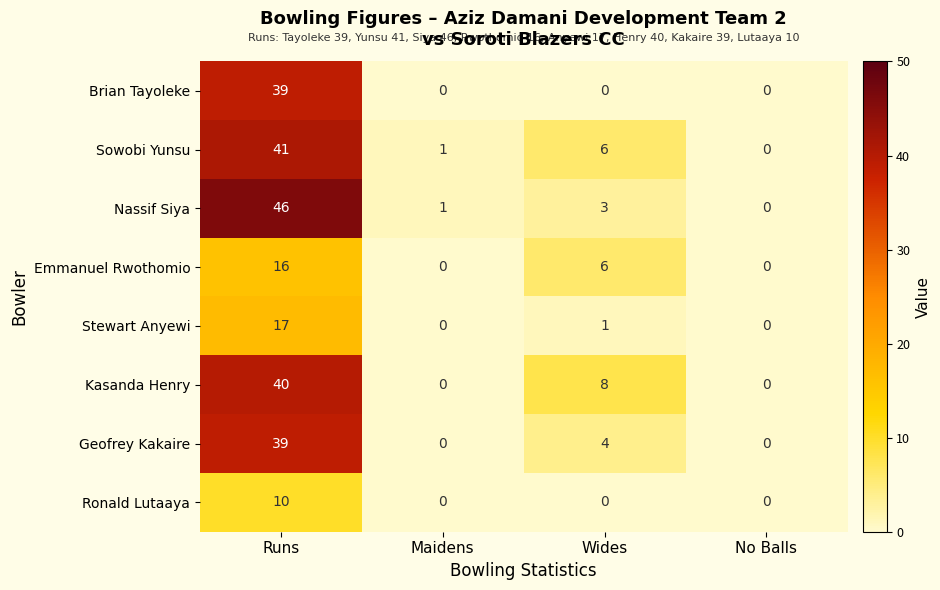

What is the sum of all Nassif Siya values?

50